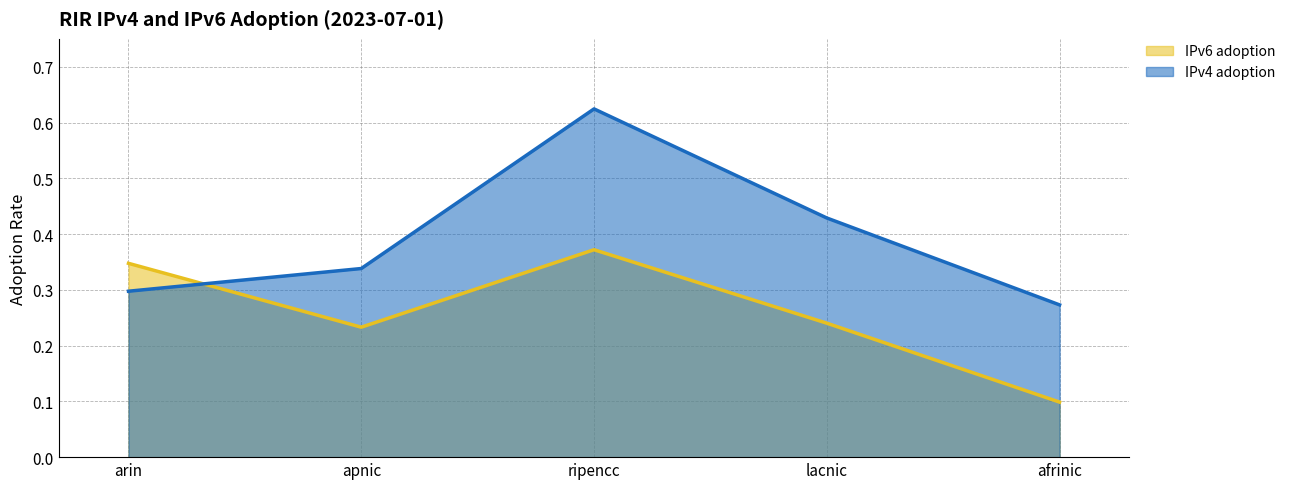

How many data points does each series have?

5